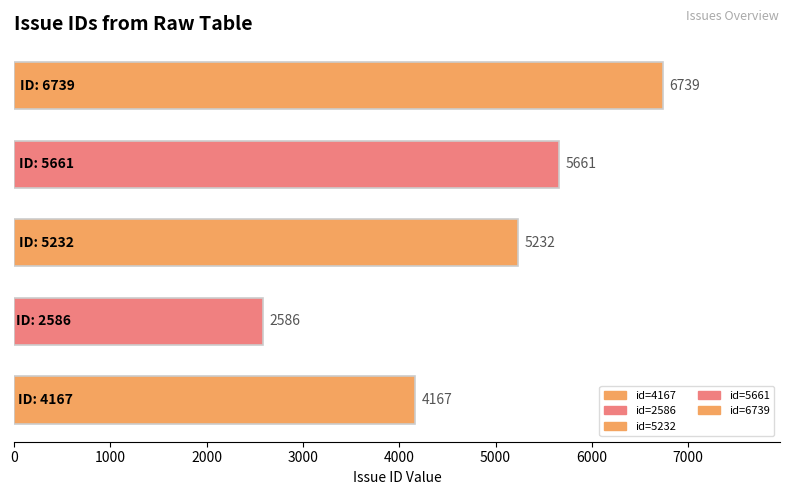

Reading bottom to top, extract all data points from this chart.

4167	2586	5232	5661	6739